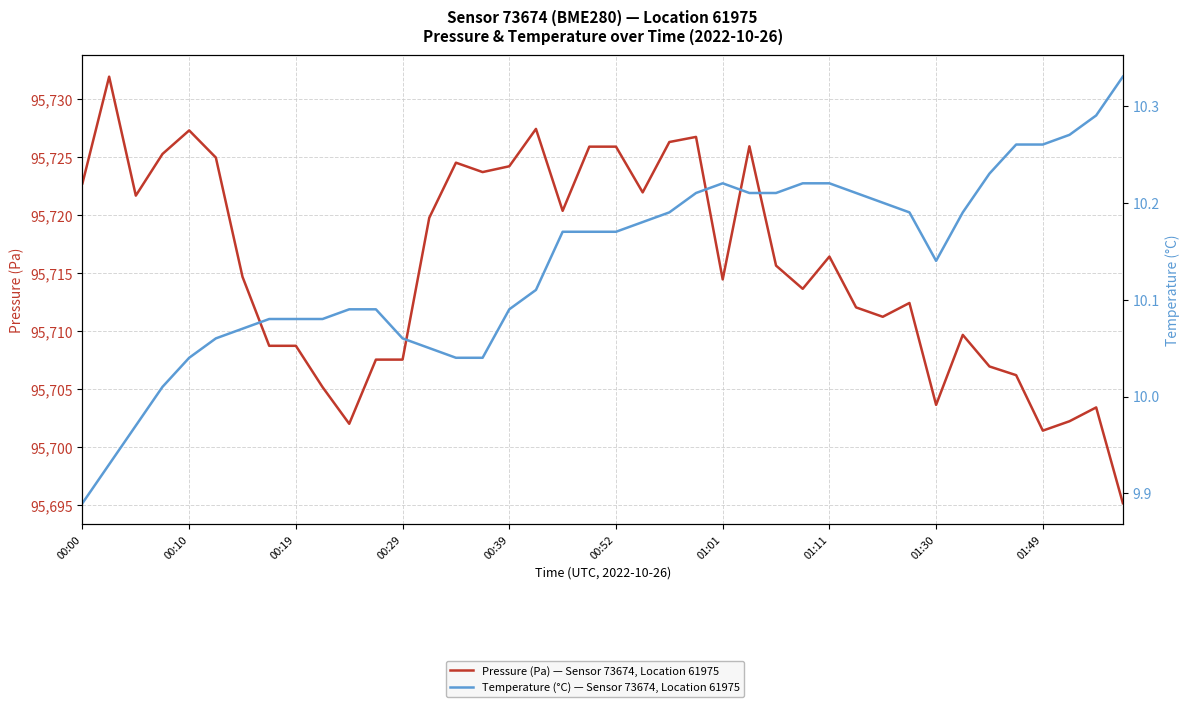

Where is the first local minimum for Pressure (Pa) — Sensor 73674, Location 61975?

00:19